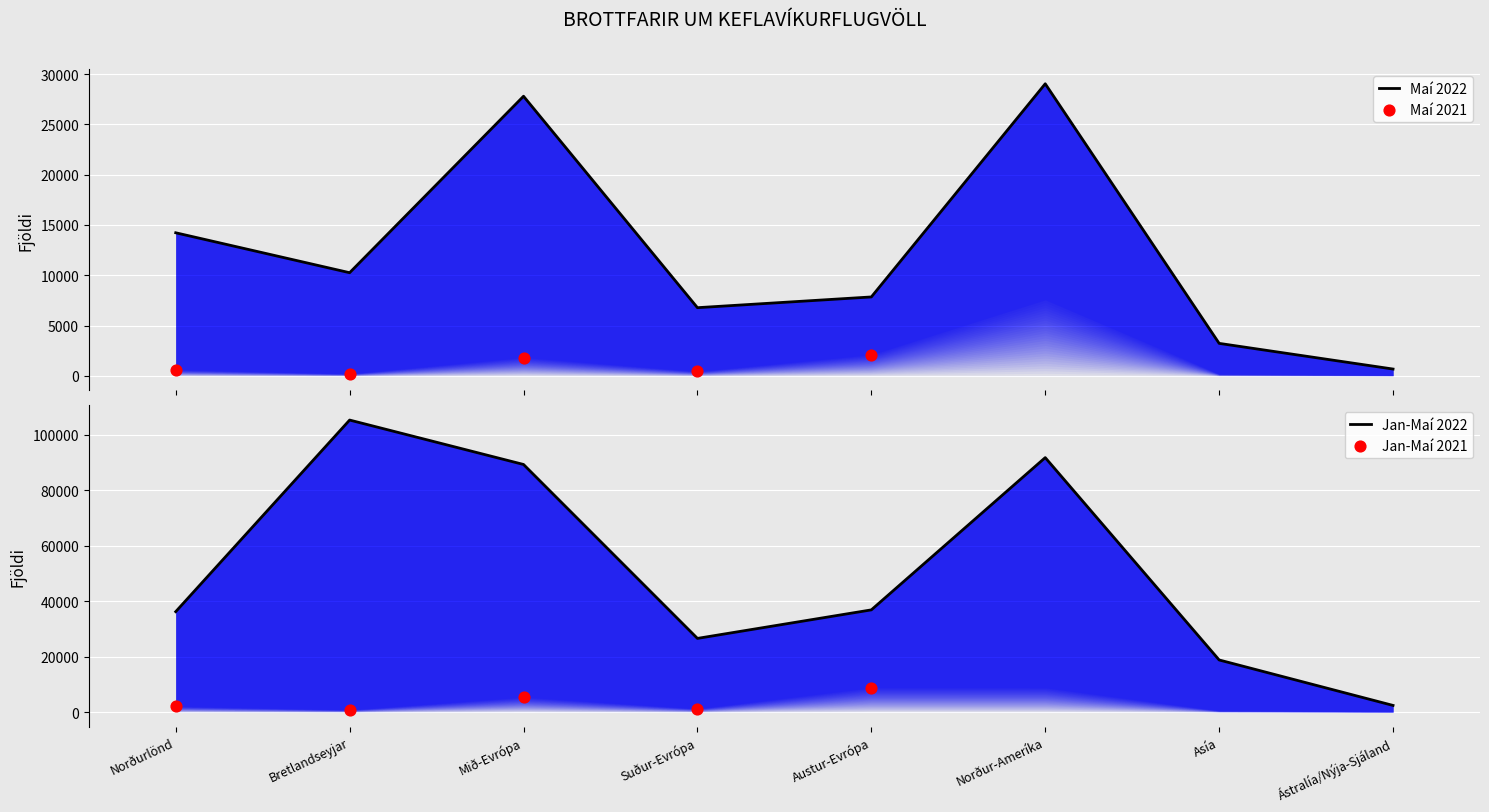

At which category is the sum across all series the highest?

Norður-Ameríka